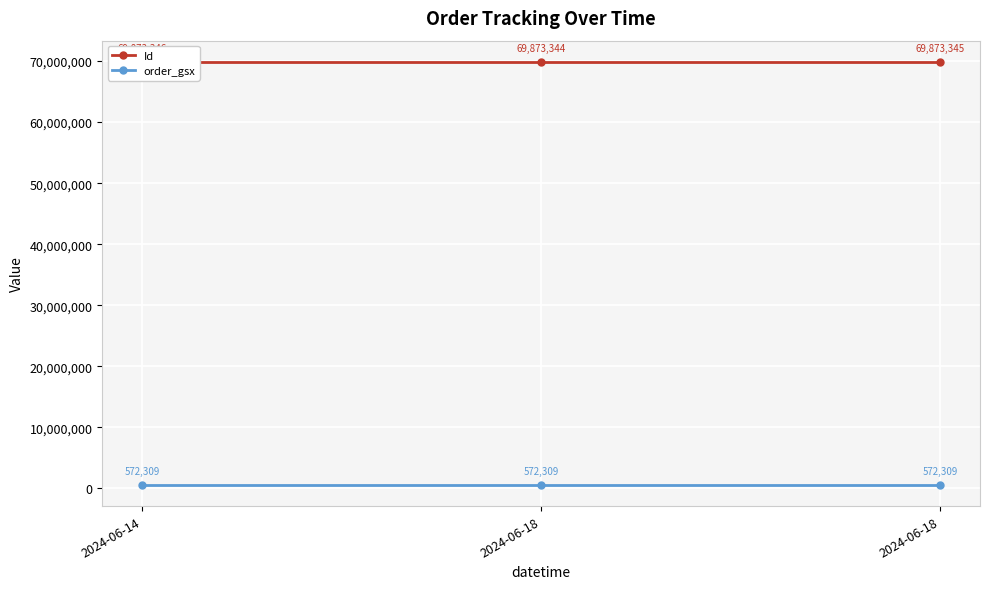

True or false: Id has a value of 69873344 at 2024-06-18.

True